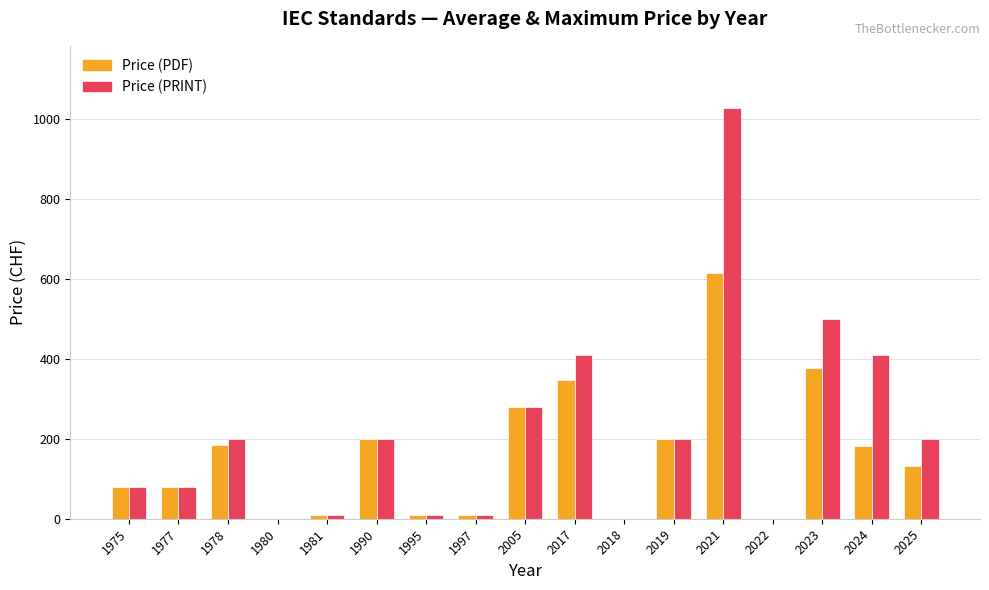

Between 2024 and 2025, which series saw the biggest shift?

Price (PRINT)